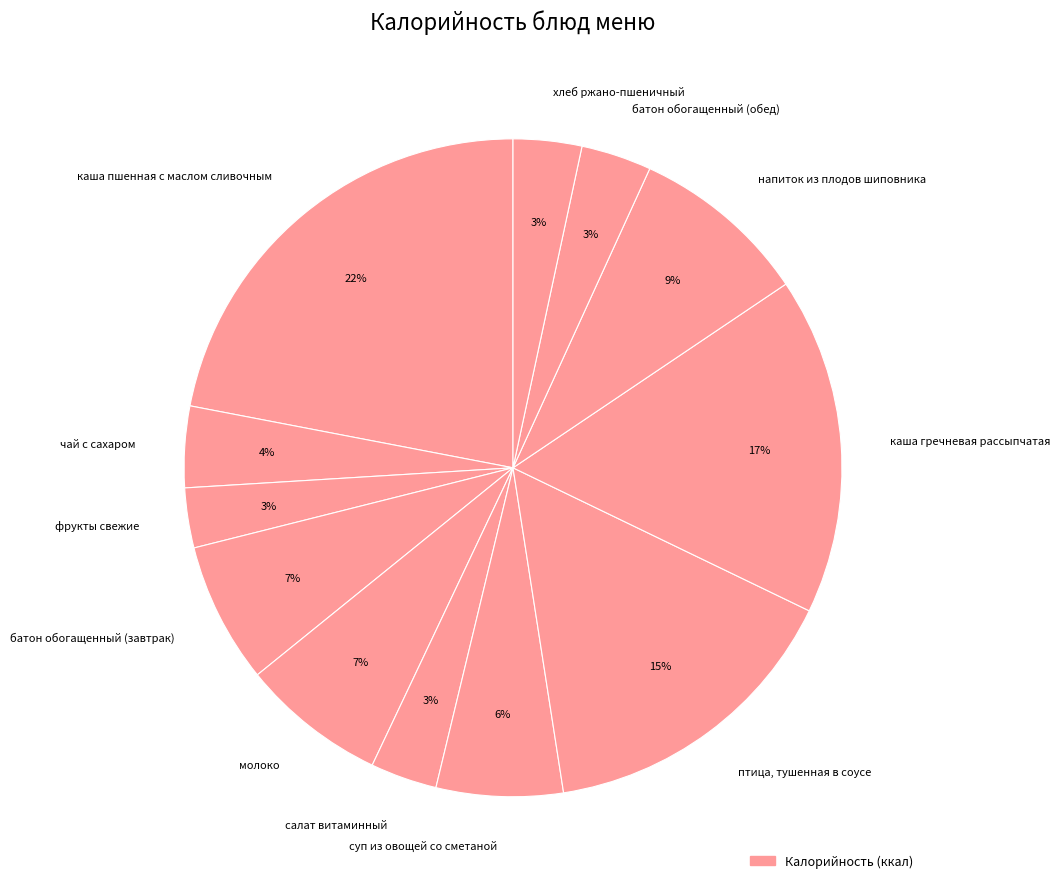

Approximately how many times larger is the value at каша пшенная с маслом сливочным compared to молоко?

3.1